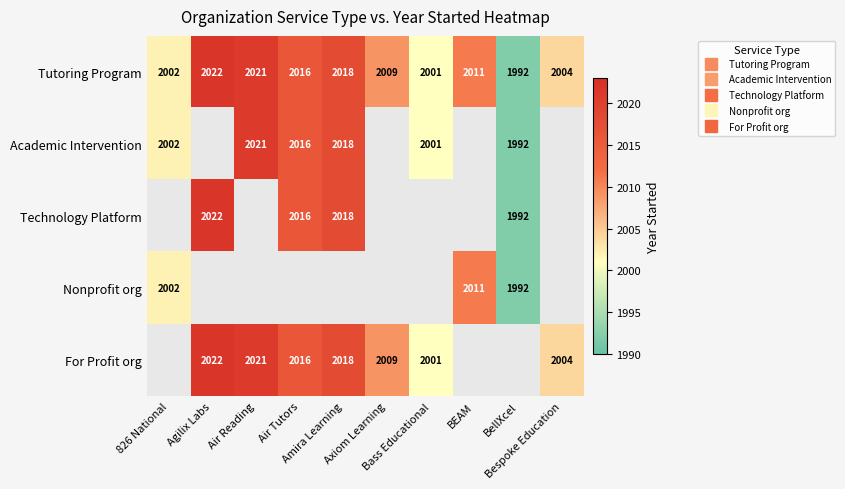

Which series has the largest range (max minus min)?

Tutoring Program